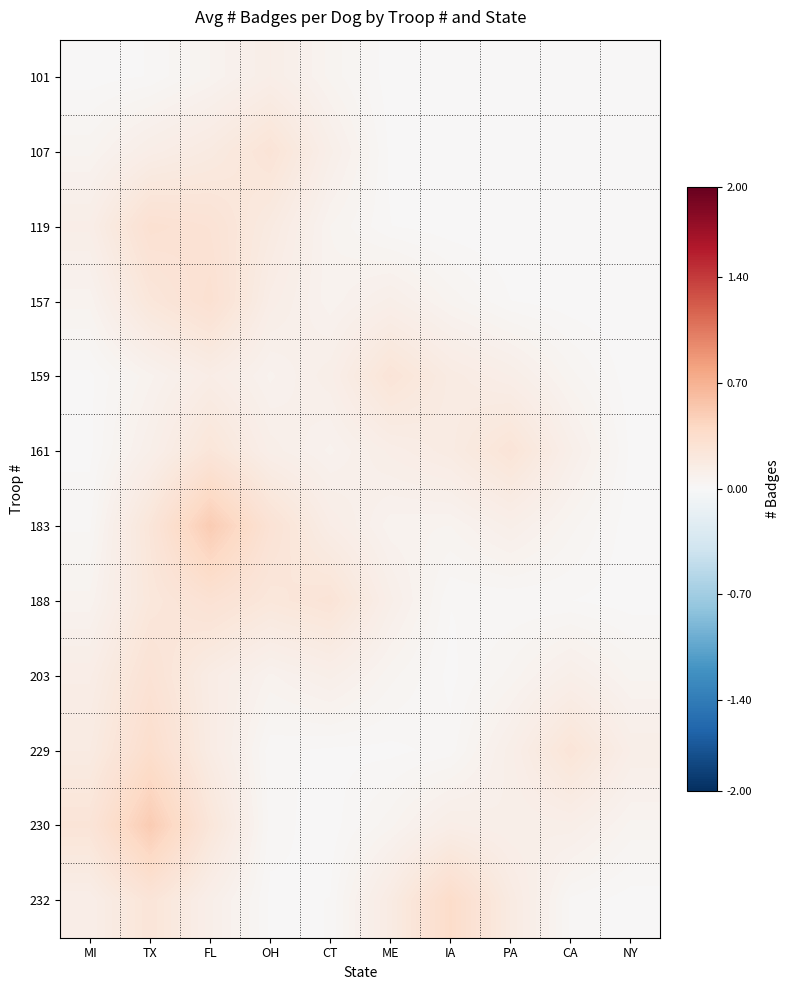

Between MI and NY, which series saw the biggest shift?

230